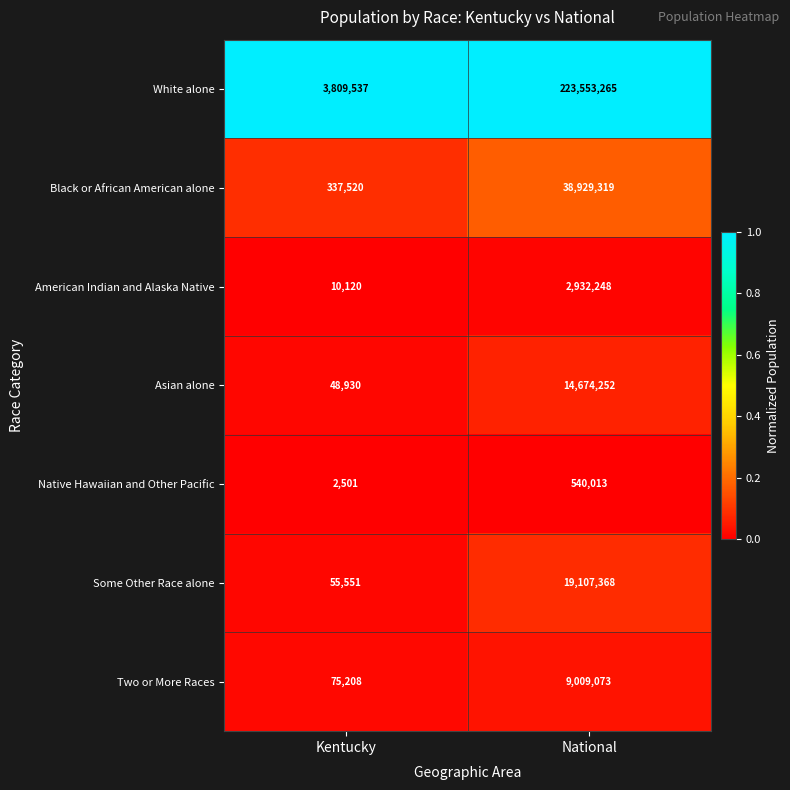

True or false: Asian alone has a value of 19700 at Kentucky.

False